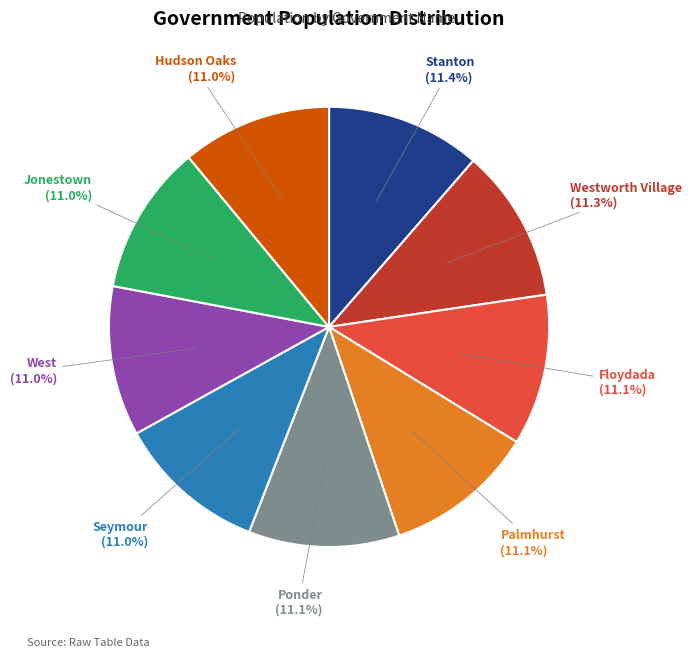

How many segments does this pie chart have?

9